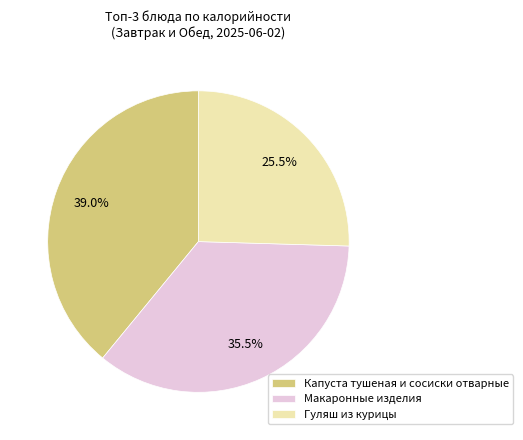

Count the number of slices in the pie.

3